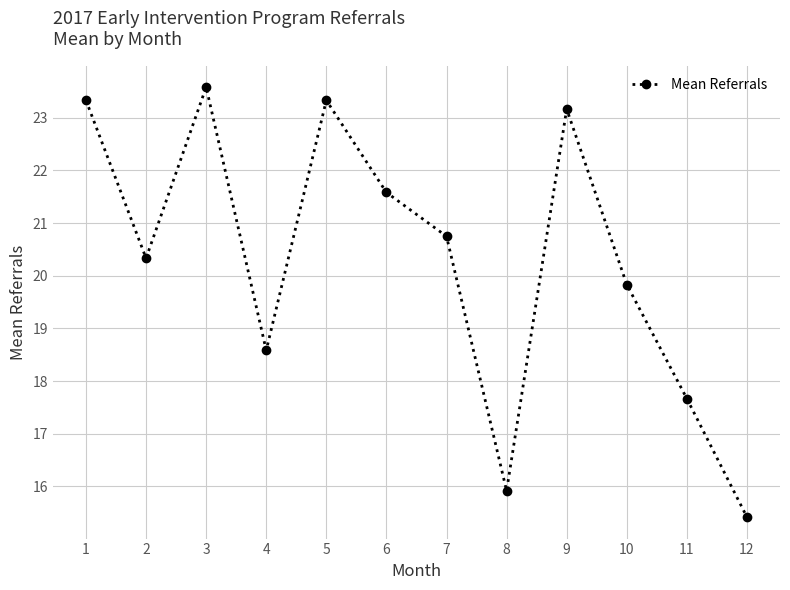

What is the minimum value shown in the chart?

15.4